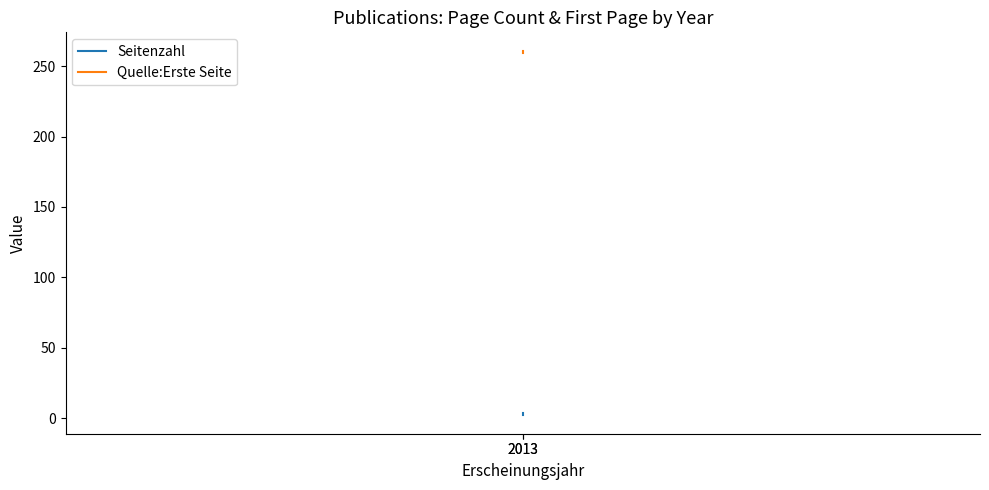

Is it true that Quelle:Erste Seite equals 416 at 2013?

False